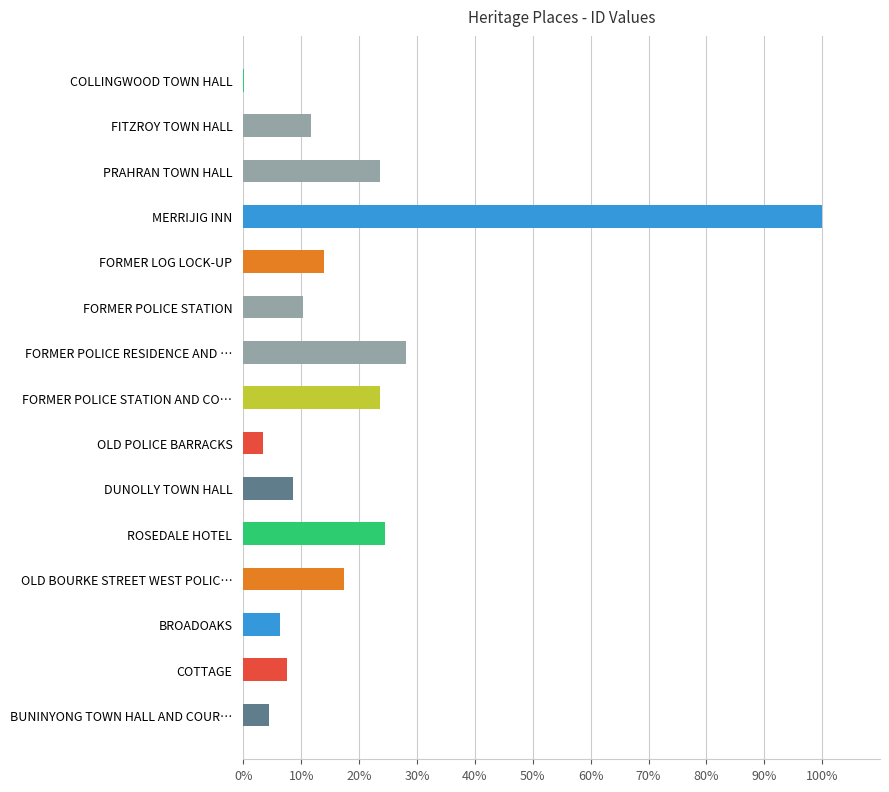

What is the sum of all values?

283.3